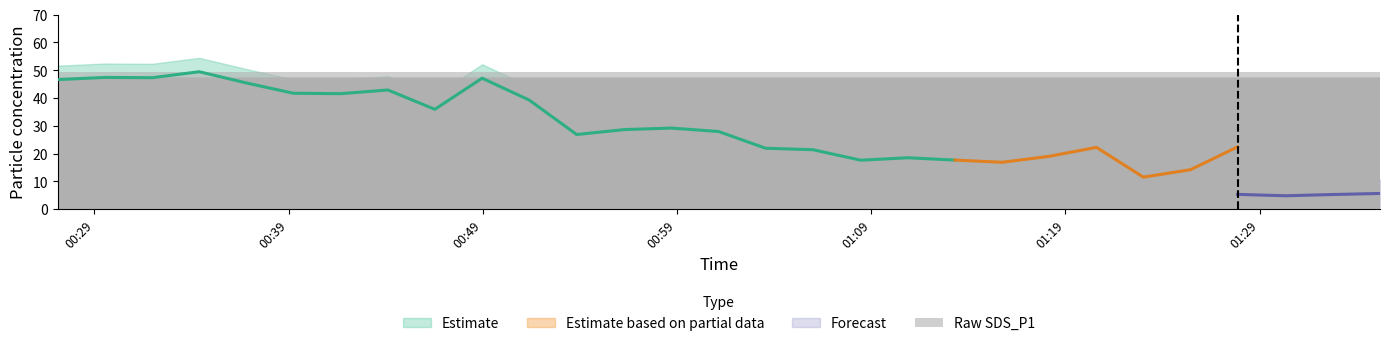

What is the sum of all values?

848.3